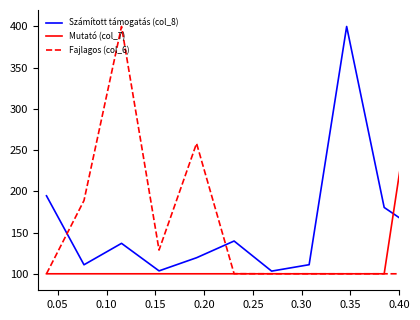

Which series has the largest total across all categories?

Számított támogatás (col_8)